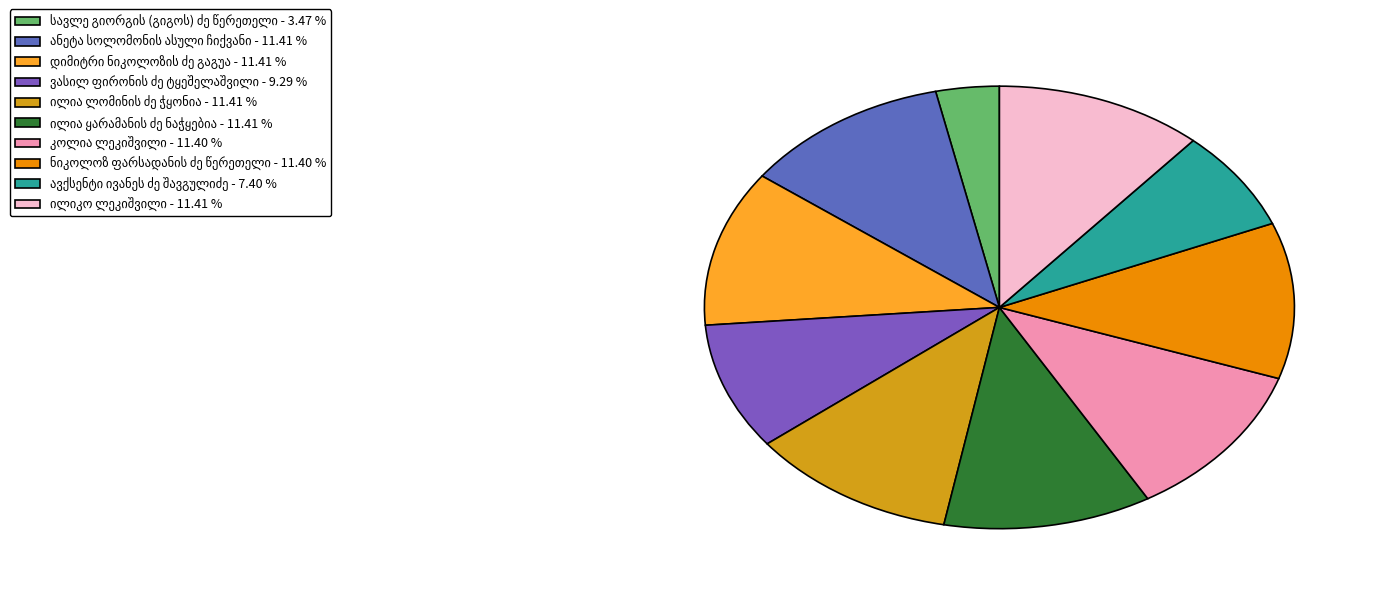

Rank the categories by value from highest to lowest.

ანეტა სოლომონის ასული ჩიქვანი, დიმიტრი ნიკოლოზის ძე გაგუა, ილია ლომინის ძე ჭყონია, ილია ყარამანის ძე ნაჭყებია, ილიკო ლეკიშვილი, კოლია ლეკიშვილი, ნიკოლოზ ფარსადანის ძე წერეთელი, ვასილ ფირონის ძე ტყეშელაშვილი, ავქსენტი ივანეს ძე შავგულიძე, სავლე გიორგის (გიგოს) ძე წერეთელი